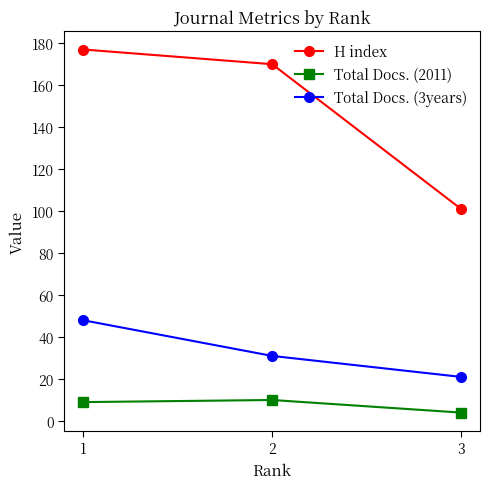

How many lines are shown in the chart?

3